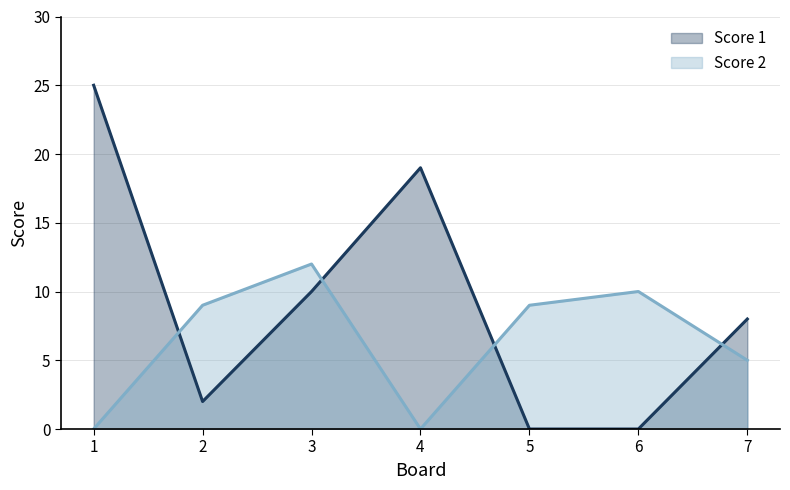

How many categories are shown in the chart?

7